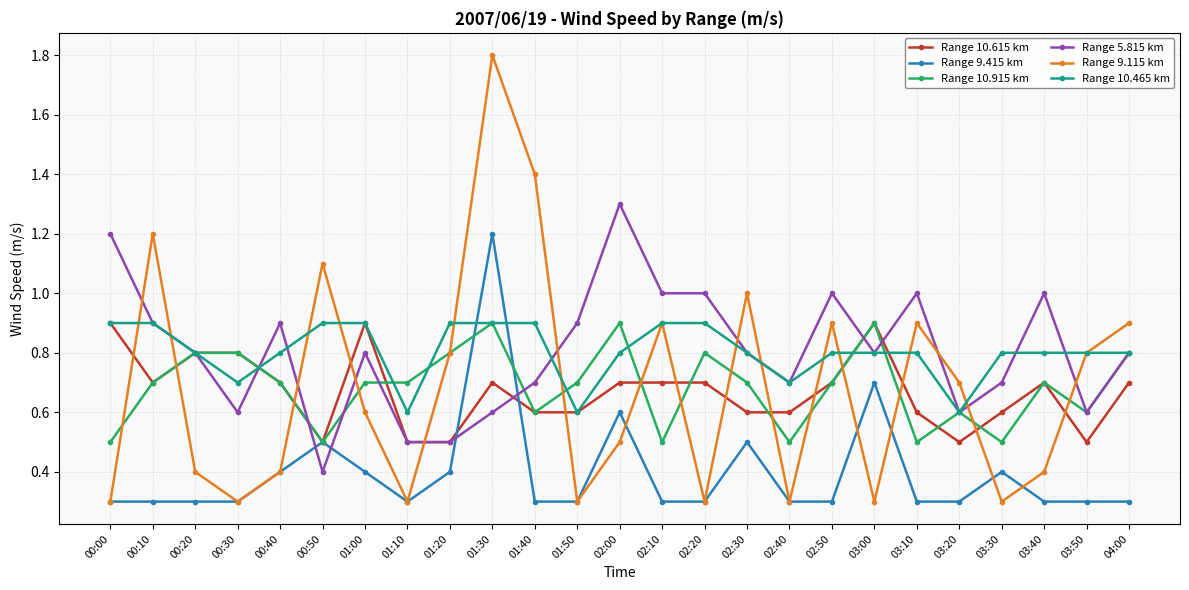

What is the average value of the Range 10.615 km series?

0.7